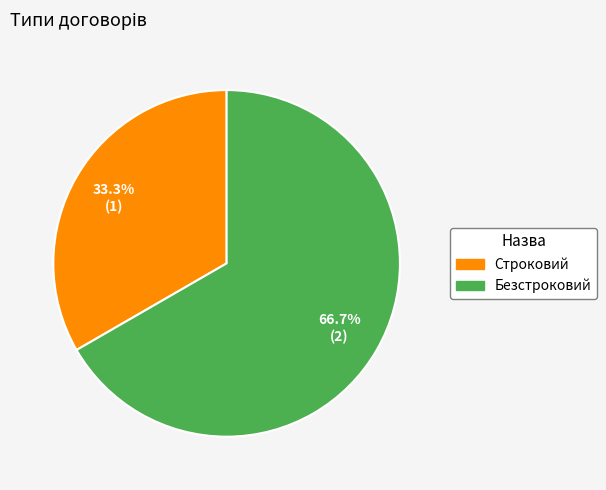

To the nearest percent, what is the combined percentage of Безстроковий and Строковий?

100%